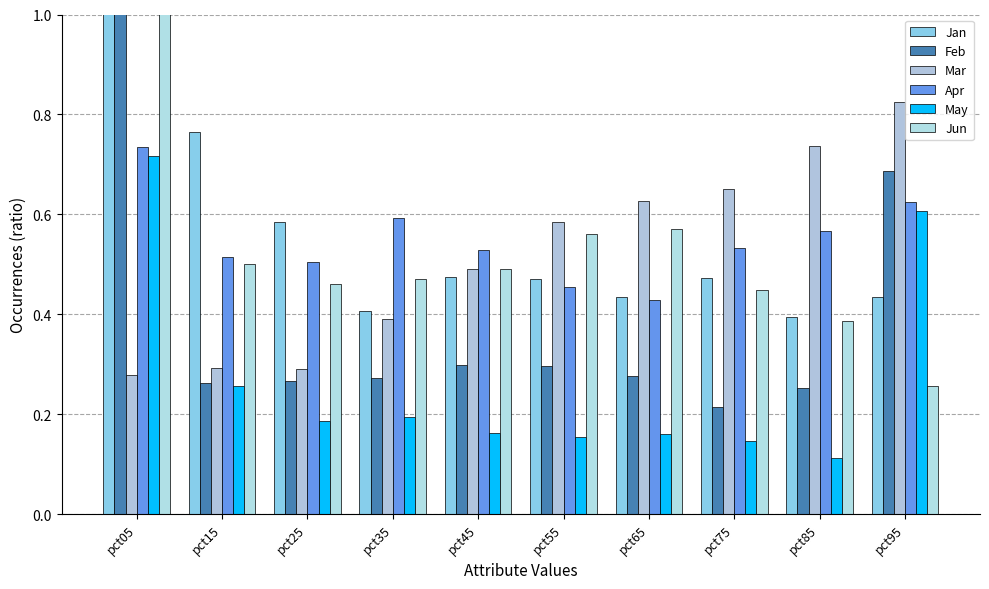

What is the sum of all Mar values?

5.2